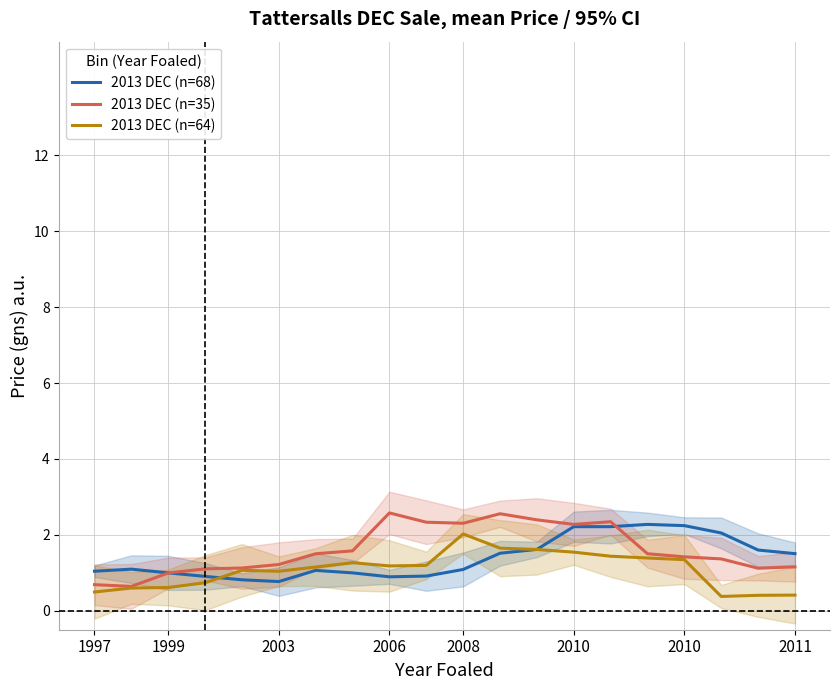

How many series are shown in this chart?

3